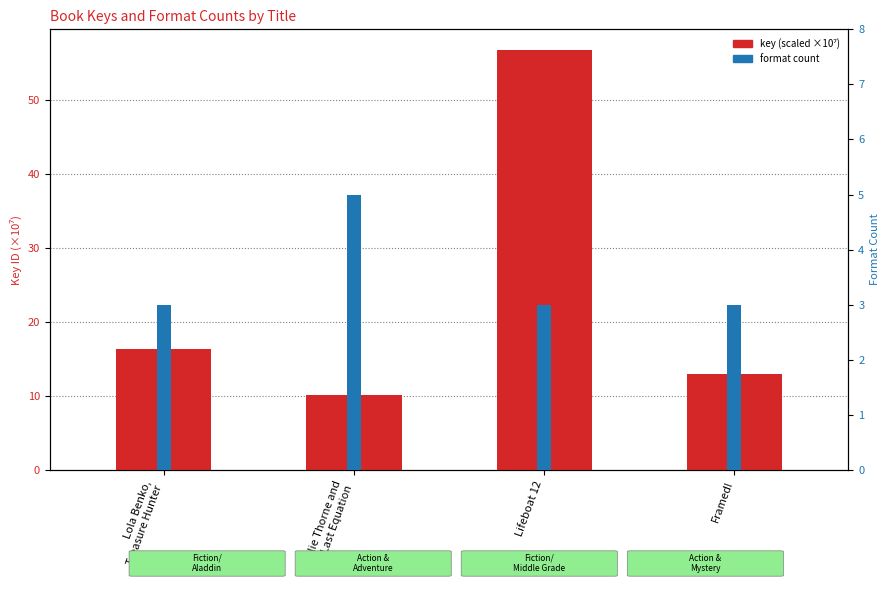

Which series has the widest spread of values?

key (scaled)